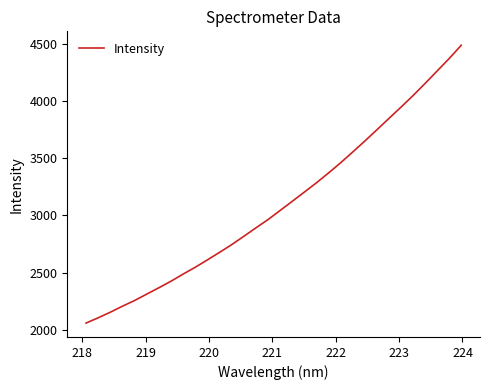

What is the maximum value shown in the chart?

4487.6